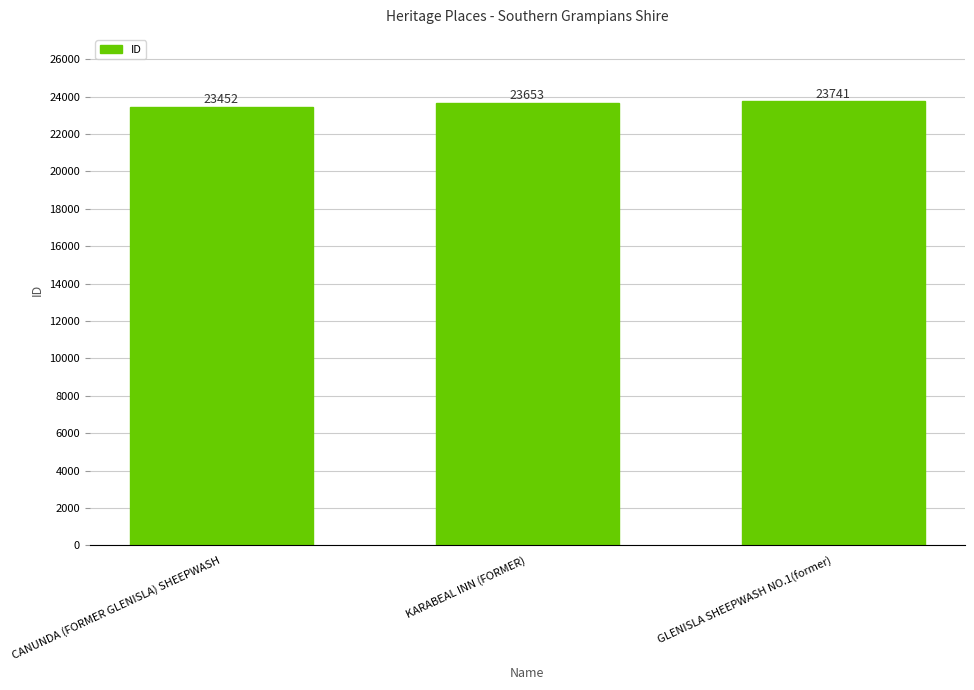

What is the ratio of the value at CANUNDA (FORMER GLENISLA) SHEEPWASH to the value at KARABEAL INN (FORMER)?

1.0